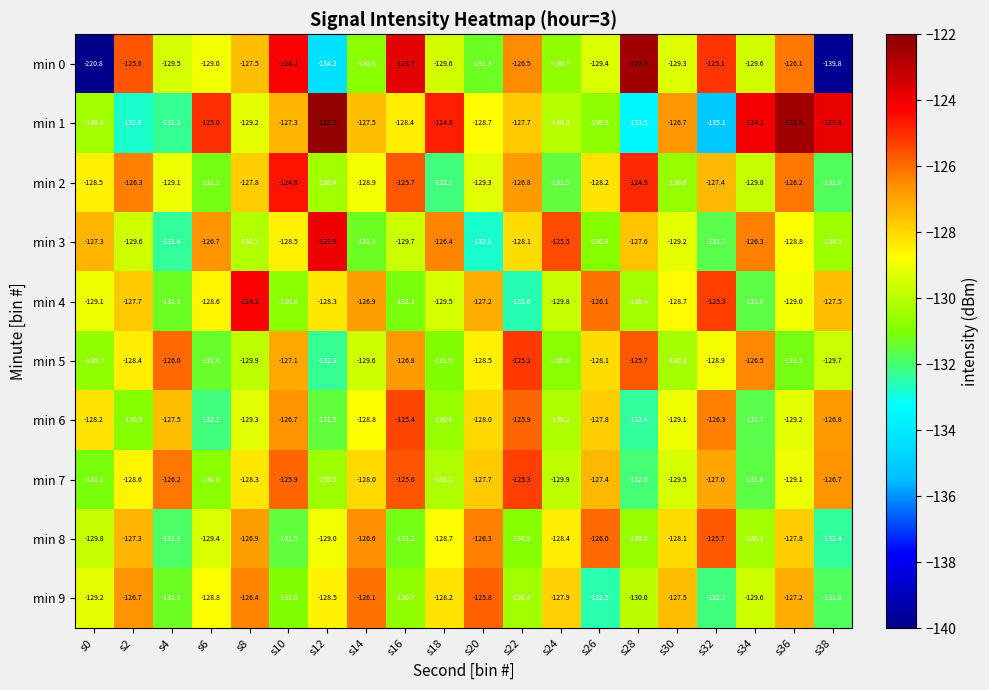

How many categories are shown in the chart?

20